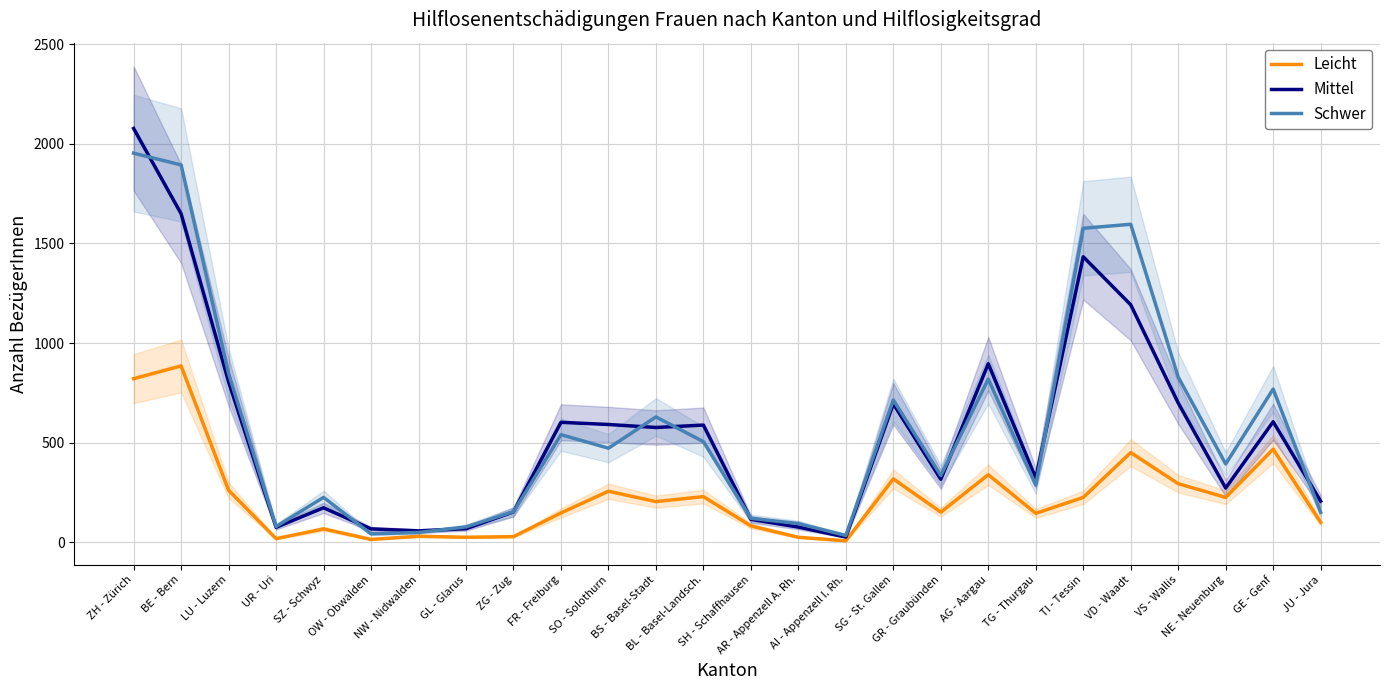

Reading right to left, extract all data points from this chart.

Leicht: JU - Jura=100	GE - Genf=467	NE - Neuenburg=225	VS - Wallis=294	VD - Waadt=450	TI - Tessin=225	TG - Thurgau=145	AG - Aargau=339	GR - Graubünden=151	SG - St. Gallen=318	AI - Appenzell I. Rh.=7	AR - Appenzell A. Rh.=25	SH - Schaffhausen=82	BL - Basel-Landsch.=229	BS - Basel-Stadt=204	SO - Solothurn=256	FR - Freiburg=147	ZG - Zug=28	GL - Glarus=25	NW - Nidwalden=30	OW - Obwalden=14	SZ - Schwyz=67	UR - Uri=18	LU - Luzern=261	BE - Bern=885	ZH - Zürich=821
Mittel: JU - Jura=206	GE - Genf=605	NE - Neuenburg=272	VS - Wallis=699	VD - Waadt=1192	TI - Tessin=1433	TG - Thurgau=322	AG - Aargau=896	GR - Graubünden=316	SG - St. Gallen=695	AI - Appenzell I. Rh.=26	AR - Appenzell A. Rh.=76	SH - Schaffhausen=115	BL - Basel-Landsch.=588	BS - Basel-Stadt=576	SO - Solothurn=591	FR - Freiburg=602	ZG - Zug=152	GL - Glarus=68	NW - Nidwalden=57	OW - Obwalden=67	SZ - Schwyz=173	UR - Uri=75	LU - Luzern=805	BE - Bern=1649	ZH - Zürich=2077
Schwer: JU - Jura=150	GE - Genf=769	NE - Neuenburg=393	VS - Wallis=829	VD - Waadt=1596	TI - Tessin=1576	TG - Thurgau=287	AG - Aargau=819	GR - Graubünden=335	SG - St. Gallen=714	AI - Appenzell I. Rh.=34	AR - Appenzell A. Rh.=94	SH - Schaffhausen=120	BL - Basel-Landsch.=505	BS - Basel-Stadt=629	SO - Solothurn=472	FR - Freiburg=540	ZG - Zug=153	GL - Glarus=77	NW - Nidwalden=49	OW - Obwalden=42	SZ - Schwyz=225	UR - Uri=79	LU - Luzern=847	BE - Bern=1894	ZH - Zürich=1953